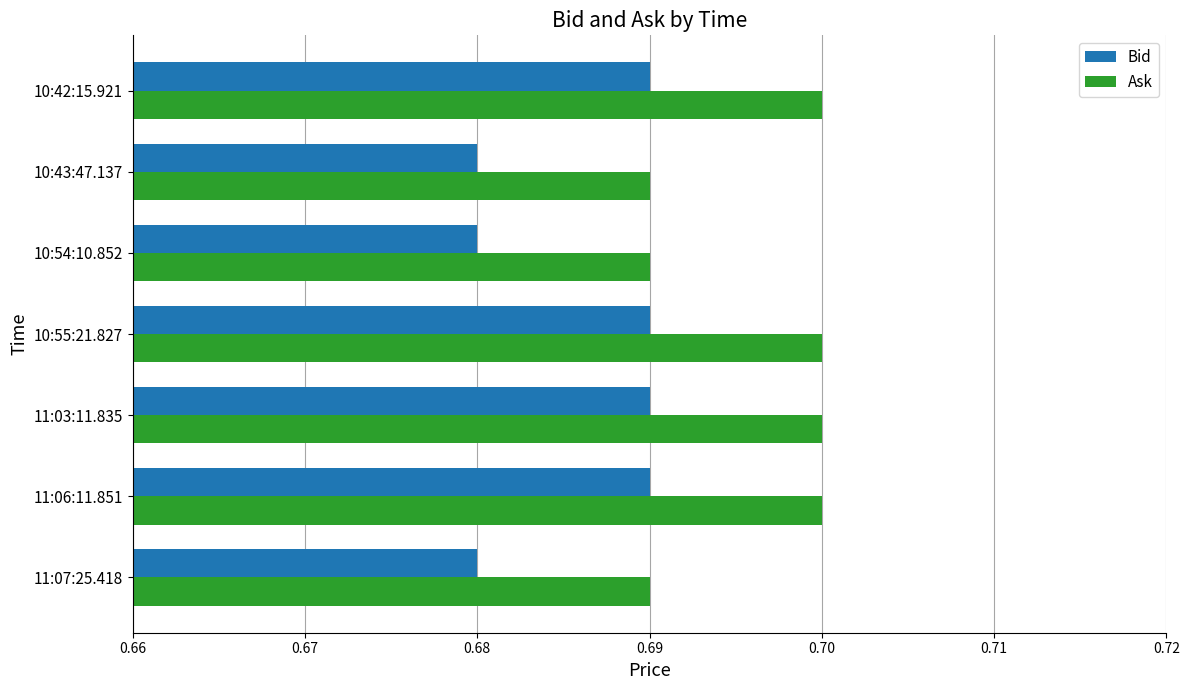

At how many categories does at least one series exceed 0?

7